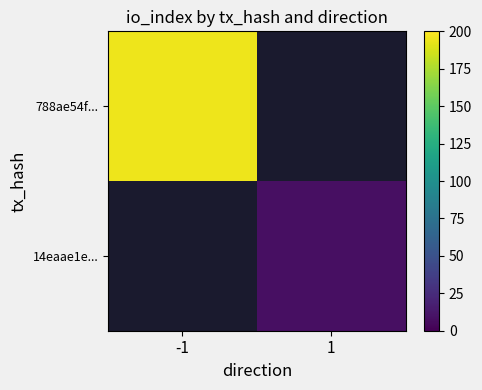

Rank the series by their maximum value, from highest to lowest.

788ae54f..., 14eaae1e...